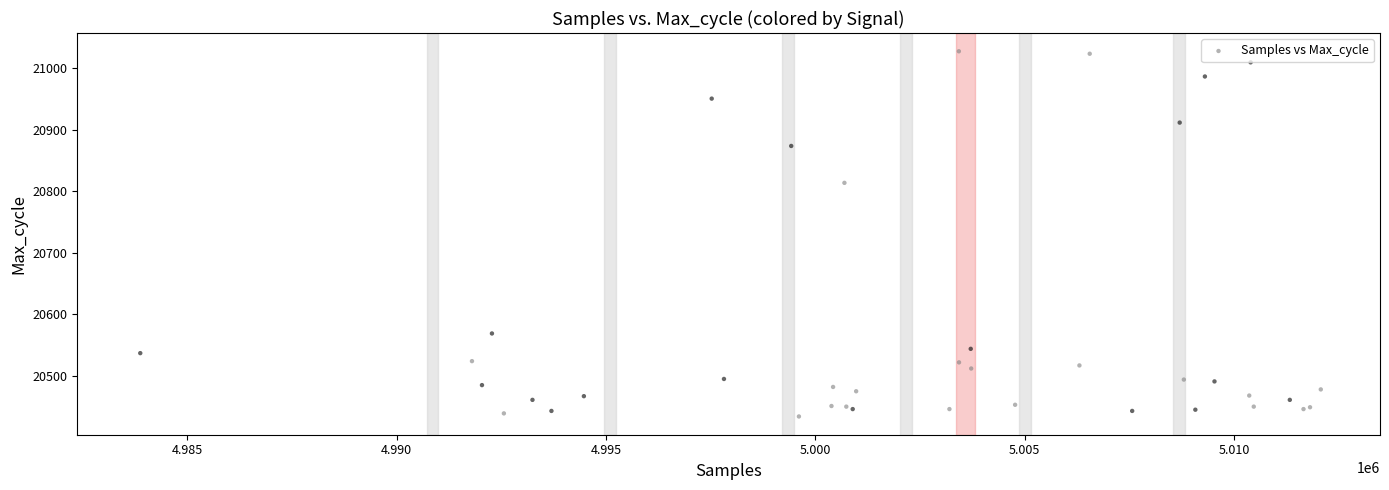

What Y value in the scatter plot is closest to 20731?

20814